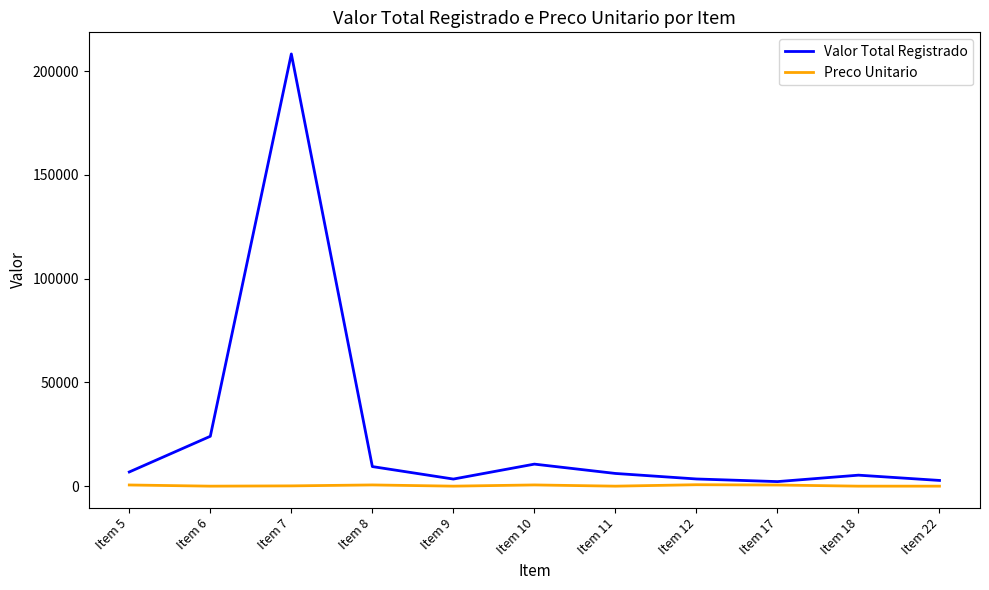

Rank the series at Item 7 from lowest to highest value.

Preco Unitario, Valor Total Registrado